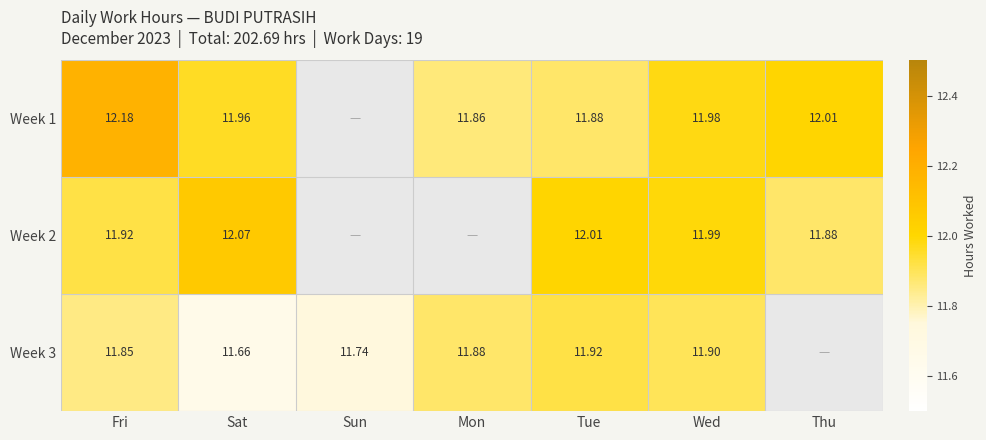

Is the value of Week 3 at Tue greater than the value of Week 2 at Tue?

No